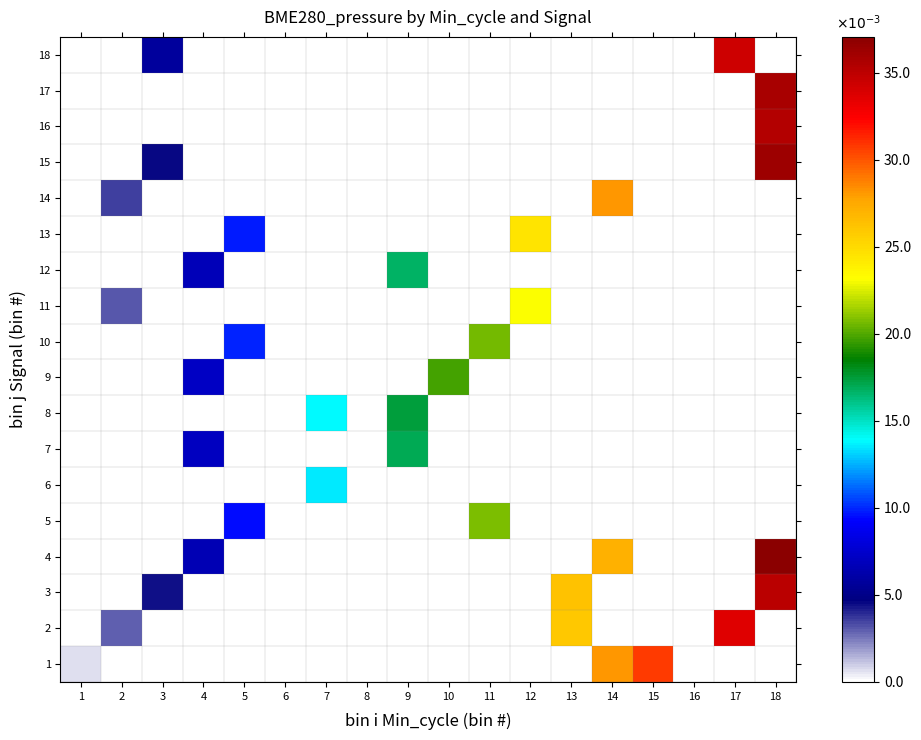

Reading left to right, transcribe all the data shown in this chart.

1: 1=0.0	2=0.0	3=0.0	4=0.0	5=0.0	6=0.0	7=0.0	8=0.0	9=0.0	10=0.0	11=0.0	12=0.0	13=0.0	14=0.0	15=0.0	16=0.0	17=0.0	18=0.0
2: 1=0.0	2=0.0	3=0.0	4=0.0	5=0.0	6=0.0	7=0.0	8=0.0	9=0.0	10=0.0	11=0.0	12=0.0	13=0.0	14=0.0	15=0.0	16=0.0	17=0.0	18=0.0
3: 1=0.0	2=0.0	3=0.0	4=0.0	5=0.0	6=0.0	7=0.0	8=0.0	9=0.0	10=0.0	11=0.0	12=0.0	13=0.0	14=0.0	15=0.0	16=0.0	17=0.0	18=0.0
4: 1=0.0	2=0.0	3=0.0	4=0.0	5=0.0	6=0.0	7=0.0	8=0.0	9=0.0	10=0.0	11=0.0	12=0.0	13=0.0	14=0.0	15=0.0	16=0.0	17=0.0	18=0.0
5: 1=0.0	2=0.0	3=0.0	4=0.0	5=0.0	6=0.0	7=0.0	8=0.0	9=0.0	10=0.0	11=0.0	12=0.0	13=0.0	14=0.0	15=0.0	16=0.0	17=0.0	18=0.0
6: 1=0.0	2=0.0	3=0.0	4=0.0	5=0.0	6=0.0	7=0.0	8=0.0	9=0.0	10=0.0	11=0.0	12=0.0	13=0.0	14=0.0	15=0.0	16=0.0	17=0.0	18=0.0
7: 1=0.0	2=0.0	3=0.0	4=0.0	5=0.0	6=0.0	7=0.0	8=0.0	9=0.0	10=0.0	11=0.0	12=0.0	13=0.0	14=0.0	15=0.0	16=0.0	17=0.0	18=0.0
8: 1=0.0	2=0.0	3=0.0	4=0.0	5=0.0	6=0.0	7=0.0	8=0.0	9=0.0	10=0.0	11=0.0	12=0.0	13=0.0	14=0.0	15=0.0	16=0.0	17=0.0	18=0.0
9: 1=0.0	2=0.0	3=0.0	4=0.0	5=0.0	6=0.0	7=0.0	8=0.0	9=0.0	10=0.0	11=0.0	12=0.0	13=0.0	14=0.0	15=0.0	16=0.0	17=0.0	18=0.0
10: 1=0.0	2=0.0	3=0.0	4=0.0	5=0.0	6=0.0	7=0.0	8=0.0	9=0.0	10=0.0	11=0.0	12=0.0	13=0.0	14=0.0	15=0.0	16=0.0	17=0.0	18=0.0
11: 1=0.0	2=0.0	3=0.0	4=0.0	5=0.0	6=0.0	7=0.0	8=0.0	9=0.0	10=0.0	11=0.0	12=0.0	13=0.0	14=0.0	15=0.0	16=0.0	17=0.0	18=0.0
12: 1=0.0	2=0.0	3=0.0	4=0.0	5=0.0	6=0.0	7=0.0	8=0.0	9=0.0	10=0.0	11=0.0	12=0.0	13=0.0	14=0.0	15=0.0	16=0.0	17=0.0	18=0.0
13: 1=0.0	2=0.0	3=0.0	4=0.0	5=0.0	6=0.0	7=0.0	8=0.0	9=0.0	10=0.0	11=0.0	12=0.0	13=0.0	14=0.0	15=0.0	16=0.0	17=0.0	18=0.0
14: 1=0.0	2=0.0	3=0.0	4=0.0	5=0.0	6=0.0	7=0.0	8=0.0	9=0.0	10=0.0	11=0.0	12=0.0	13=0.0	14=0.0	15=0.0	16=0.0	17=0.0	18=0.0
15: 1=0.0	2=0.0	3=0.0	4=0.0	5=0.0	6=0.0	7=0.0	8=0.0	9=0.0	10=0.0	11=0.0	12=0.0	13=0.0	14=0.0	15=0.0	16=0.0	17=0.0	18=0.0
16: 1=0.0	2=0.0	3=0.0	4=0.0	5=0.0	6=0.0	7=0.0	8=0.0	9=0.0	10=0.0	11=0.0	12=0.0	13=0.0	14=0.0	15=0.0	16=0.0	17=0.0	18=0.0
17: 1=0.0	2=0.0	3=0.0	4=0.0	5=0.0	6=0.0	7=0.0	8=0.0	9=0.0	10=0.0	11=0.0	12=0.0	13=0.0	14=0.0	15=0.0	16=0.0	17=0.0	18=0.0
18: 1=0.0	2=0.0	3=0.0	4=0.0	5=0.0	6=0.0	7=0.0	8=0.0	9=0.0	10=0.0	11=0.0	12=0.0	13=0.0	14=0.0	15=0.0	16=0.0	17=0.0	18=0.0